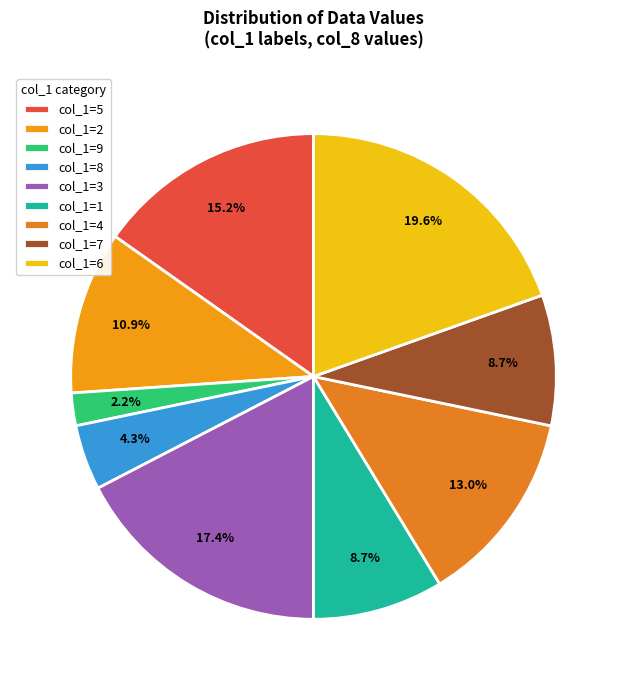

To the nearest percent, what is the difference between the largest and smallest slice percentages?

17%